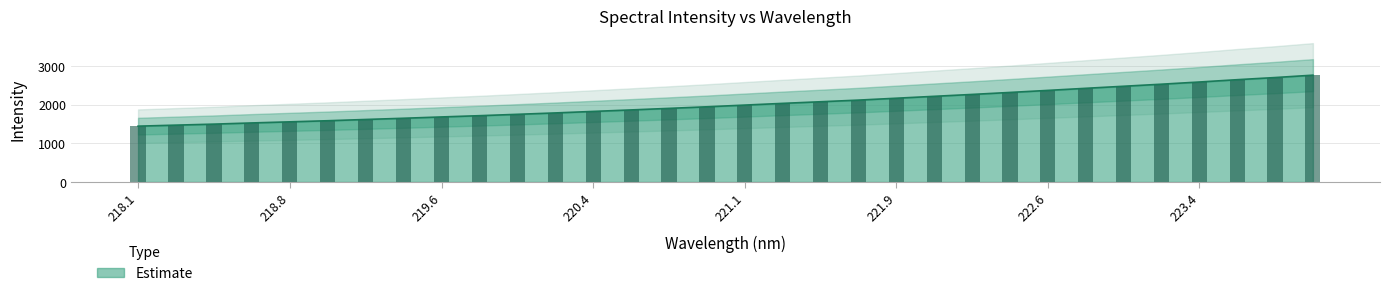

What is the difference between the second highest and second lowest values in the y series?

1229.9